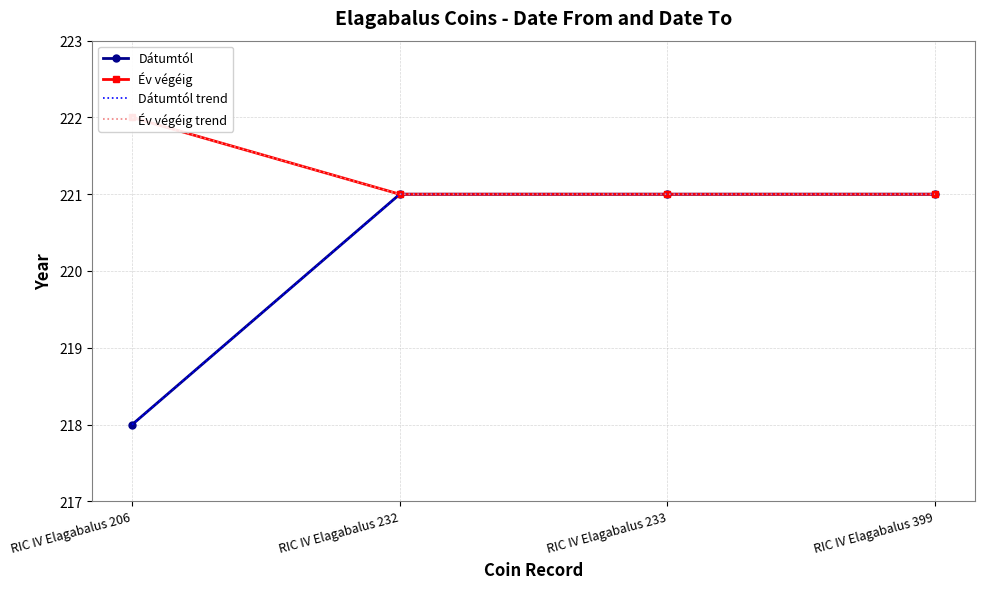

Which series changed the most between RIC IV Elagabalus 206 and RIC IV Elagabalus 399?

Dátumtól